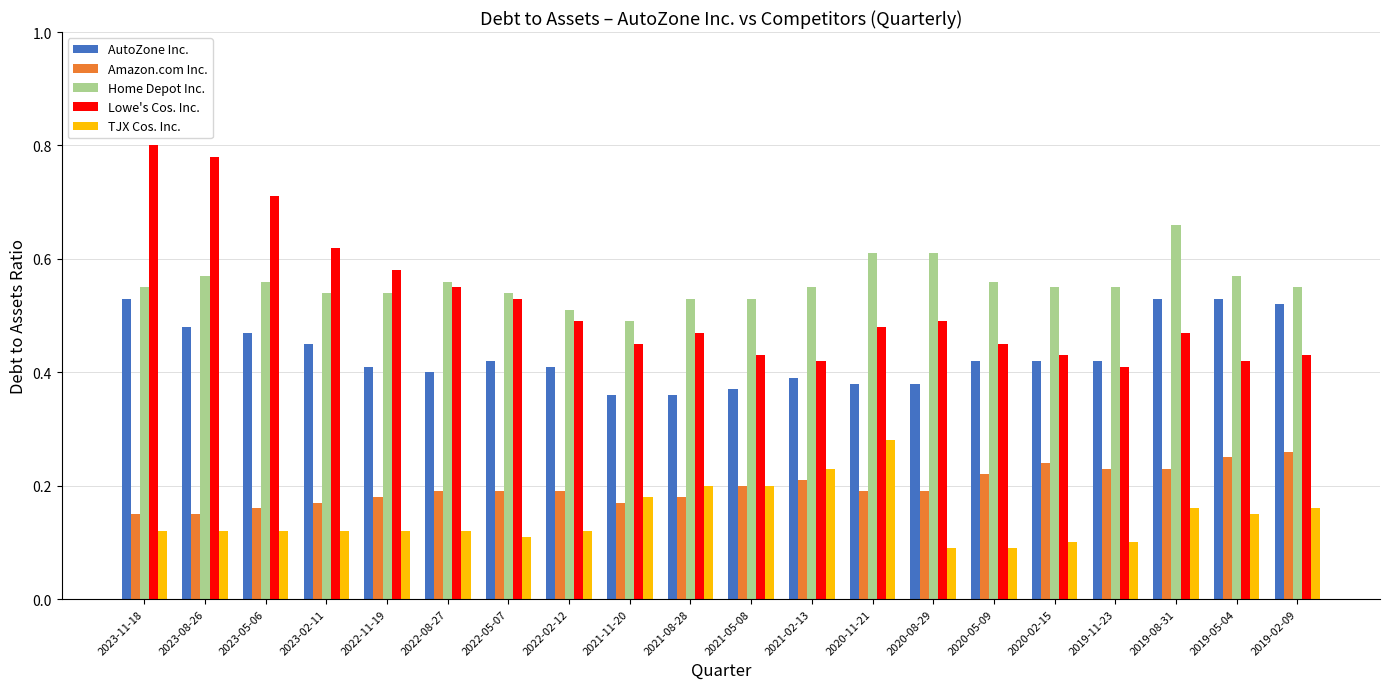

Which series has the largest total across all categories?

Home Depot Inc.